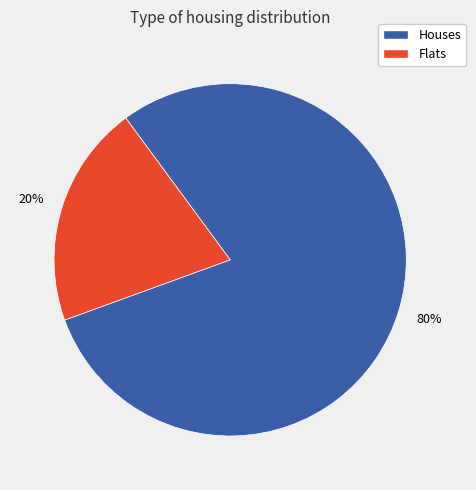

Is there any slice that represents more than half of the pie?

Yes